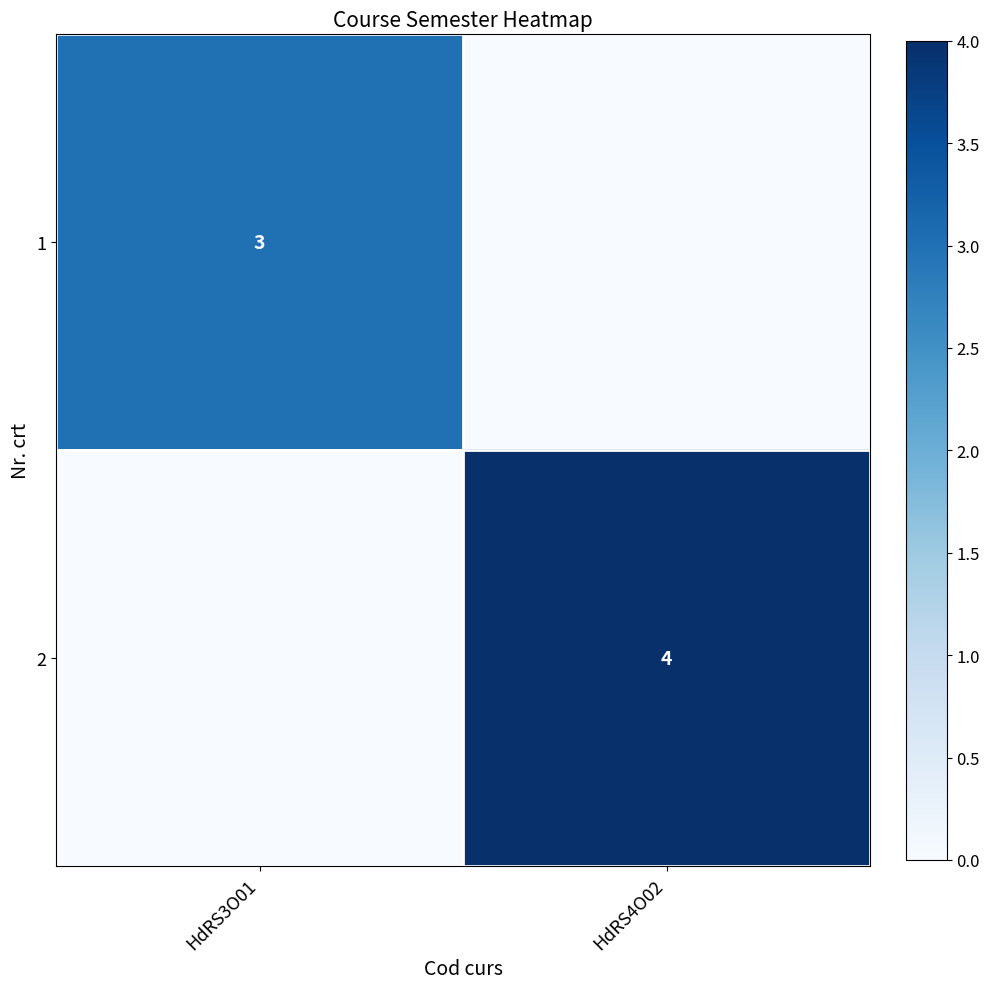

True or false: 2 has a value of 4 at HdRS4O02.

True